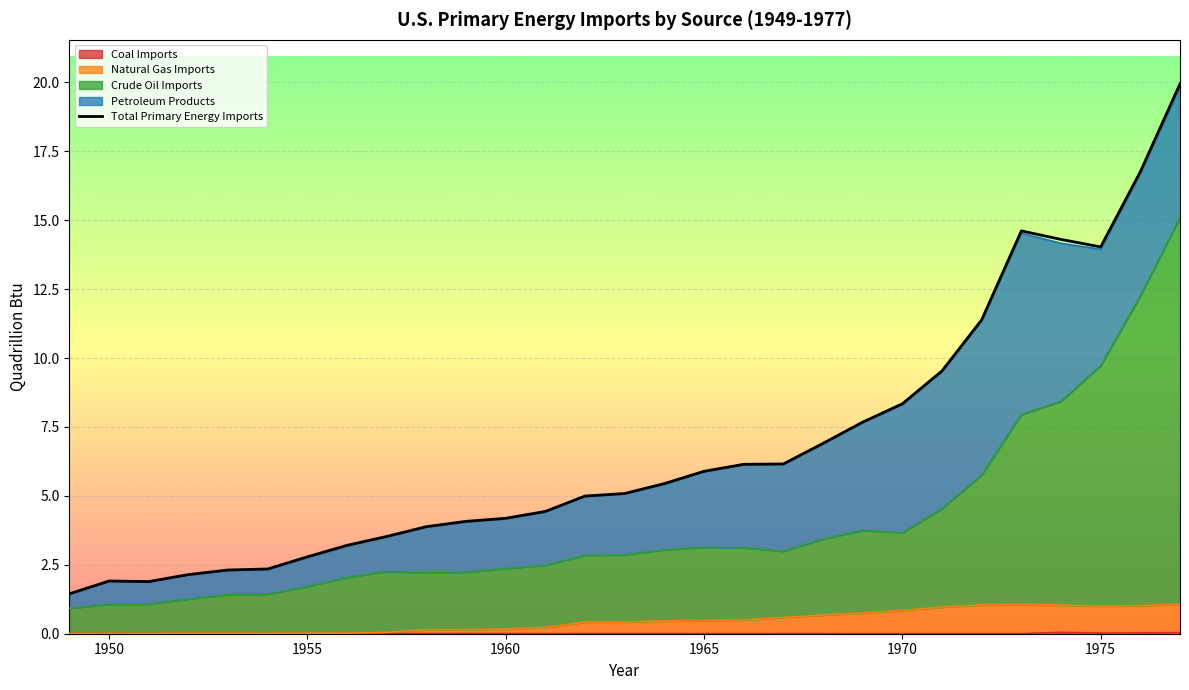

What is the lowest value of the Total Primary Energy Imports series?

1.4